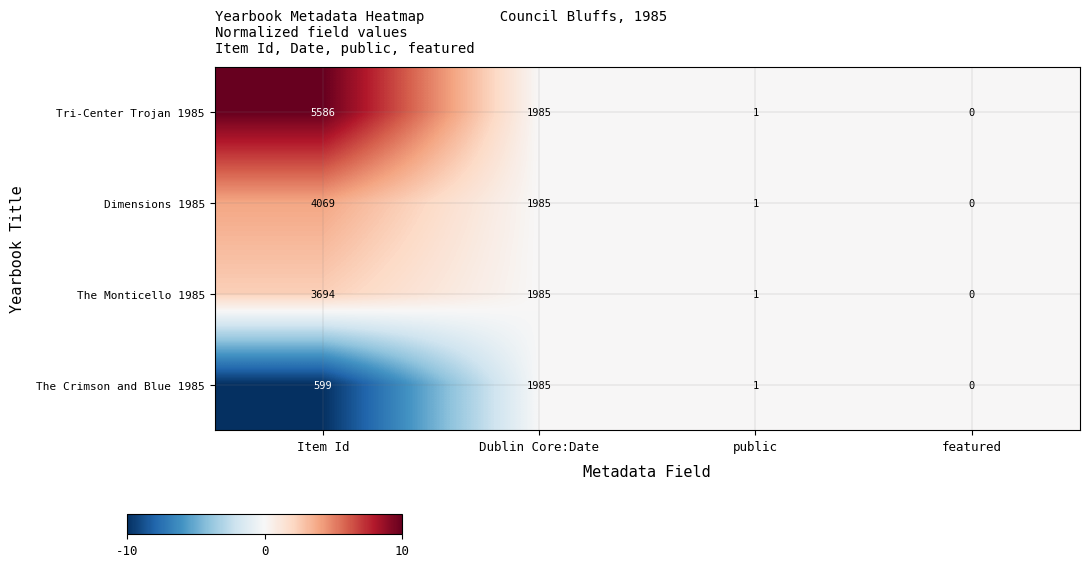

Which category has the lowest value across all series?

featured